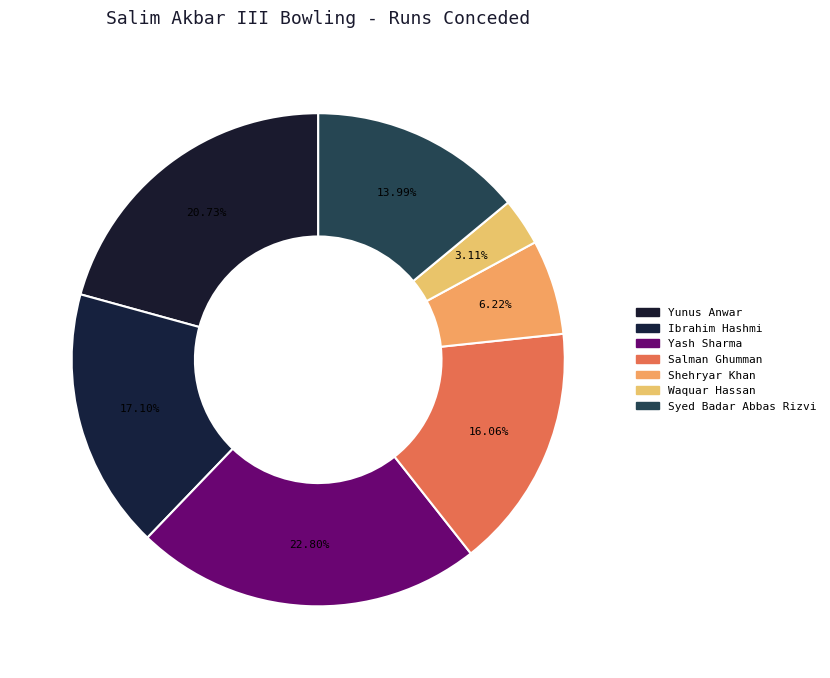

What percentage do Yash Sharma and Yunus Anwar together represent?

43.5%